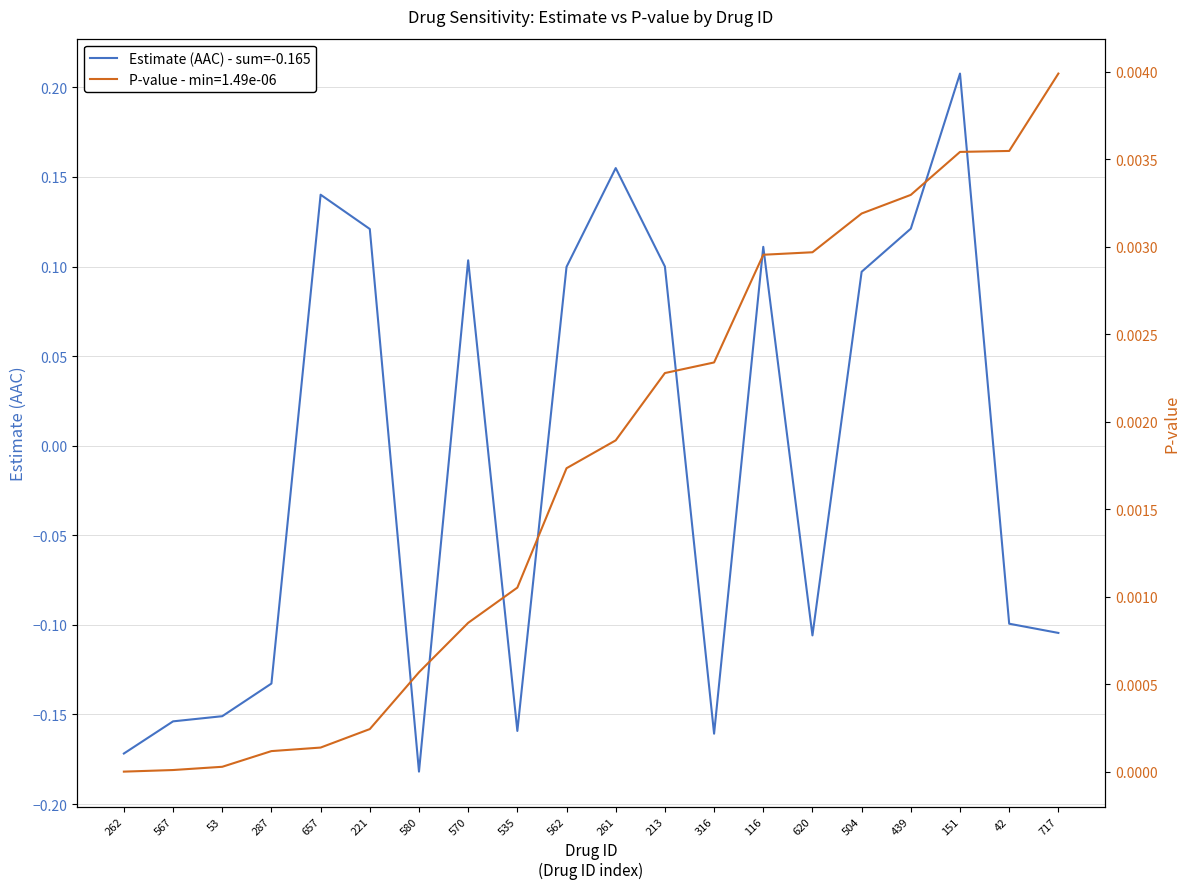

Rank the categories by value from lowest to highest.

580, 262, 316, 535, 567, 53, 287, 620, 717, 42, 504, 562, 213, 570, 116, 221, 439, 657, 261, 151